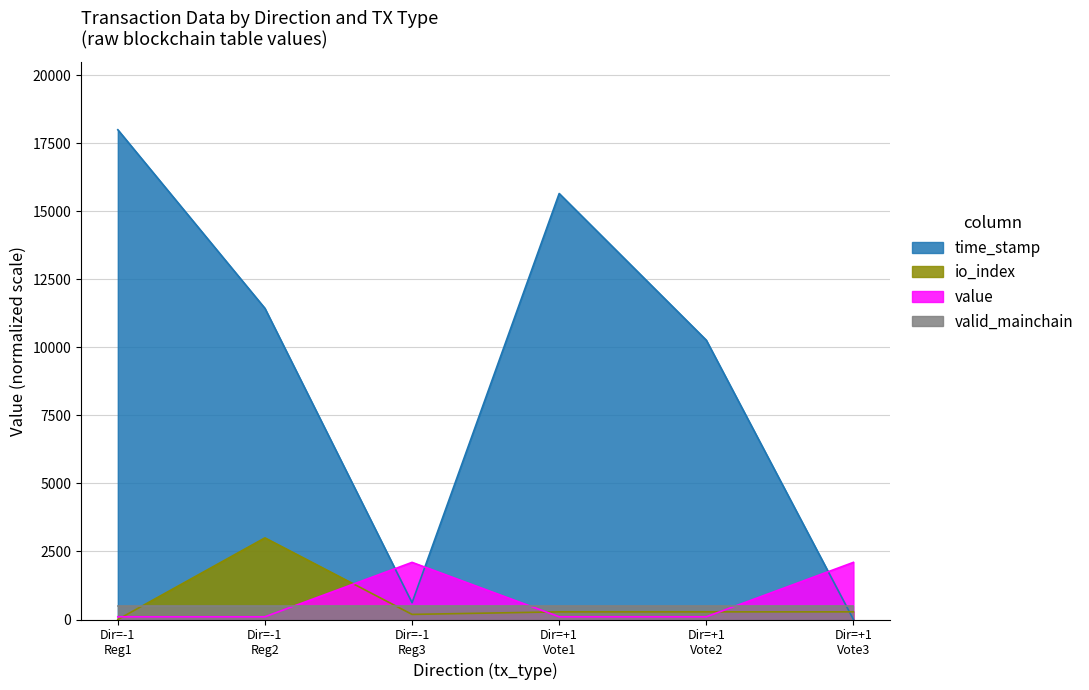

Which series has the largest total across all categories?

time_stamp